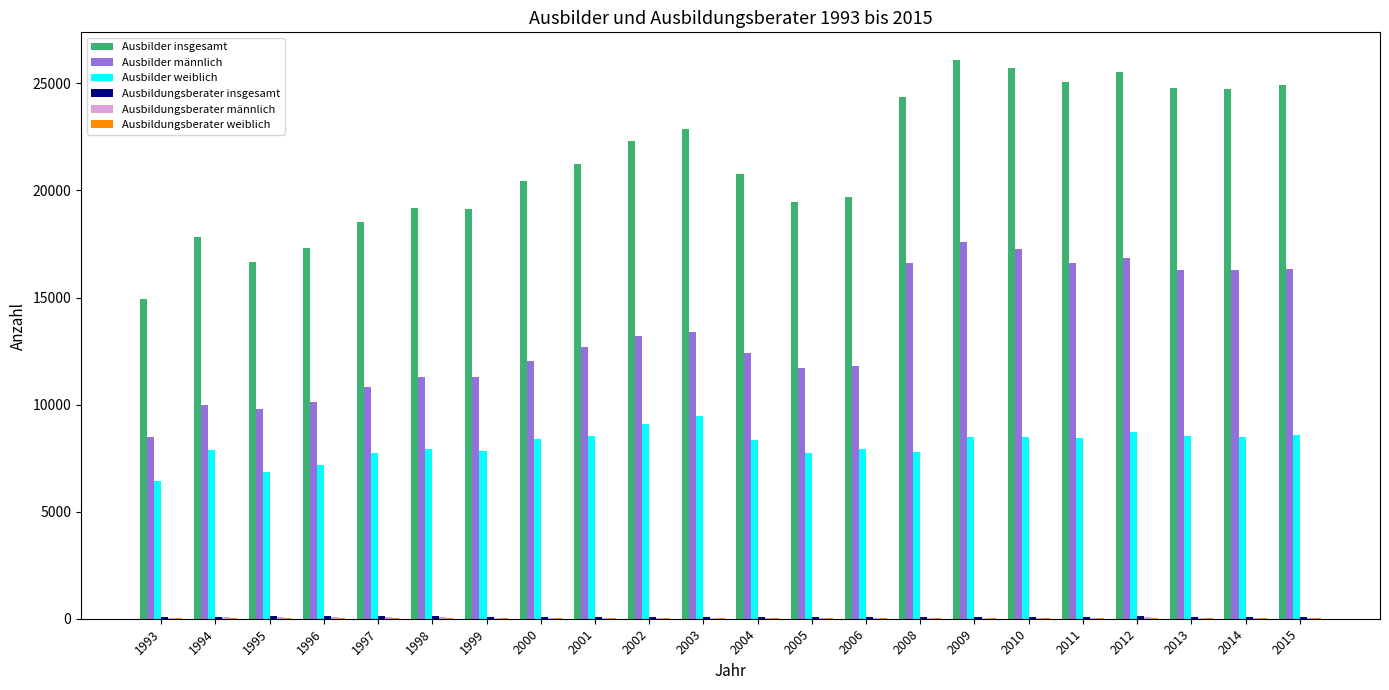

What is the greatest value displayed?

26079